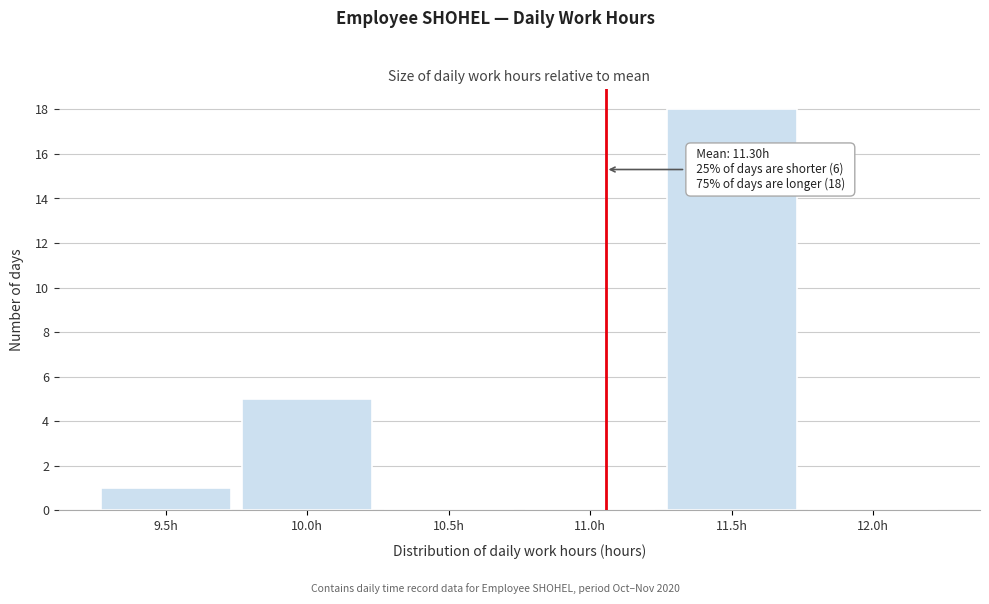

Reading left to right, extract all data points from this chart.

9.5h=1	10.0h=5	10.5h=0	11.0h=0	11.5h=18	12.0h=0